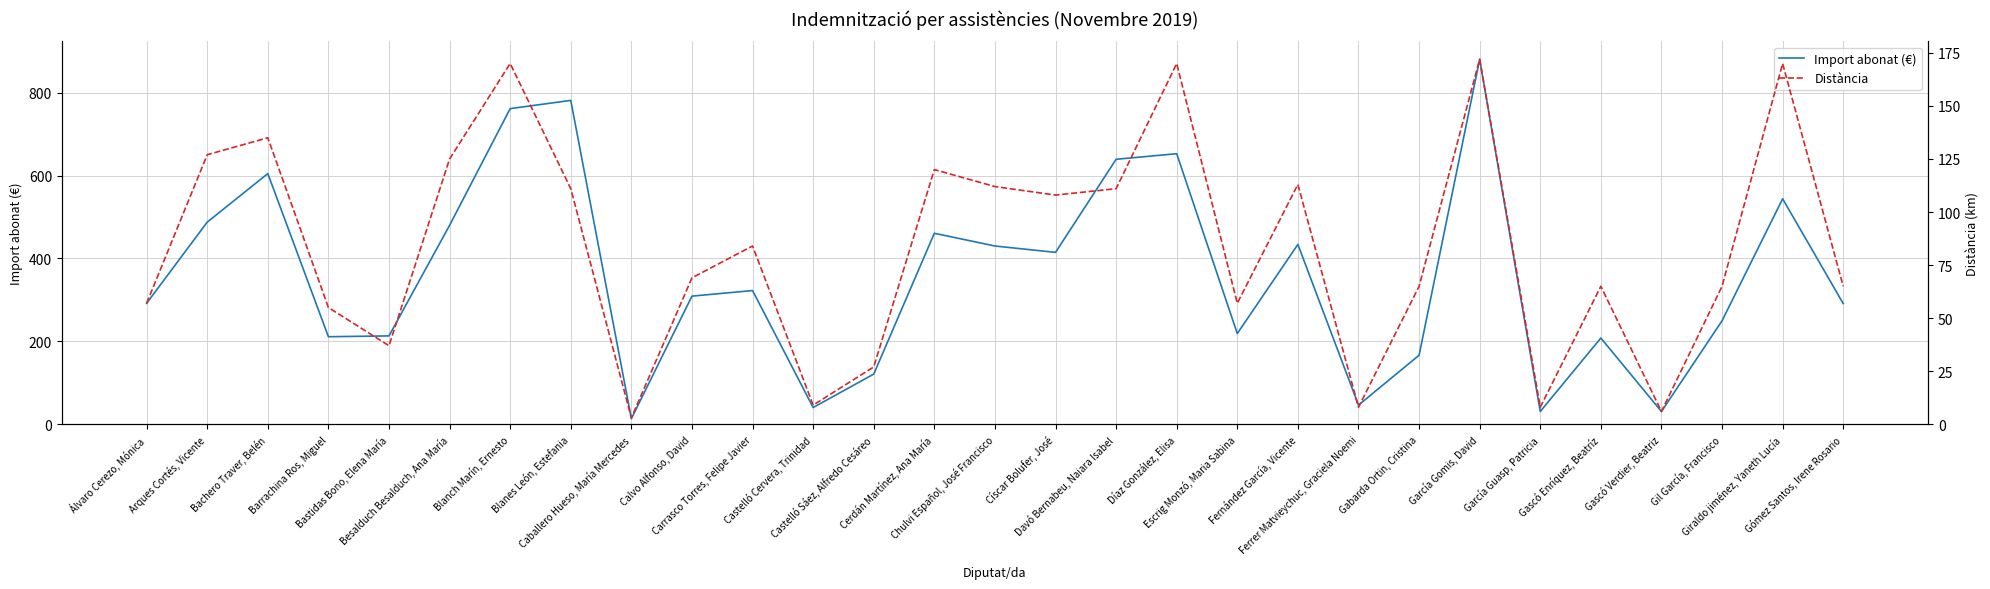

Which series has the largest total across all categories?

Import abonat (€)